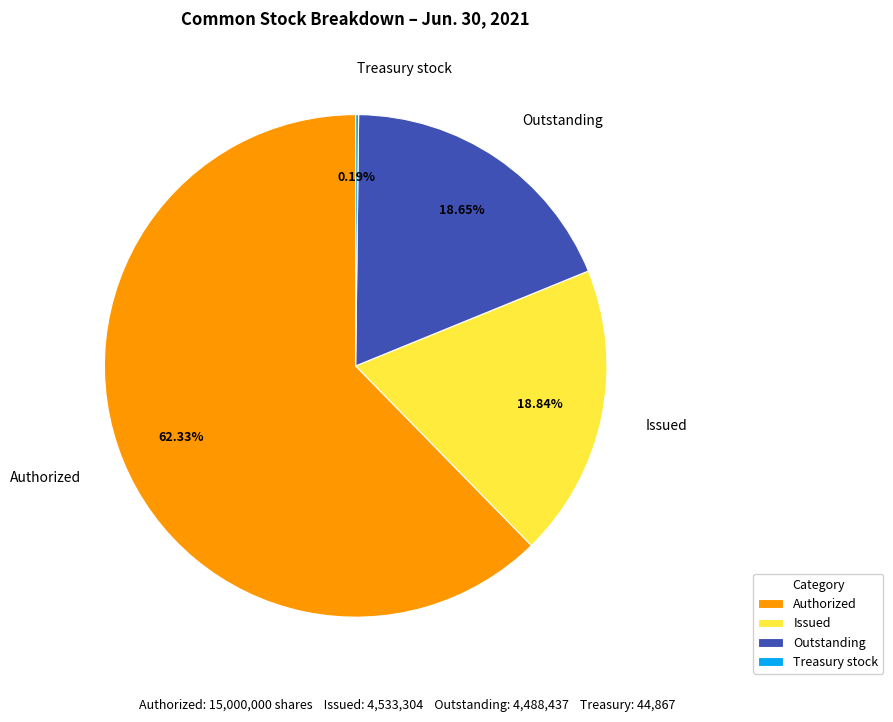

Which category accounts for the majority?

Authorized